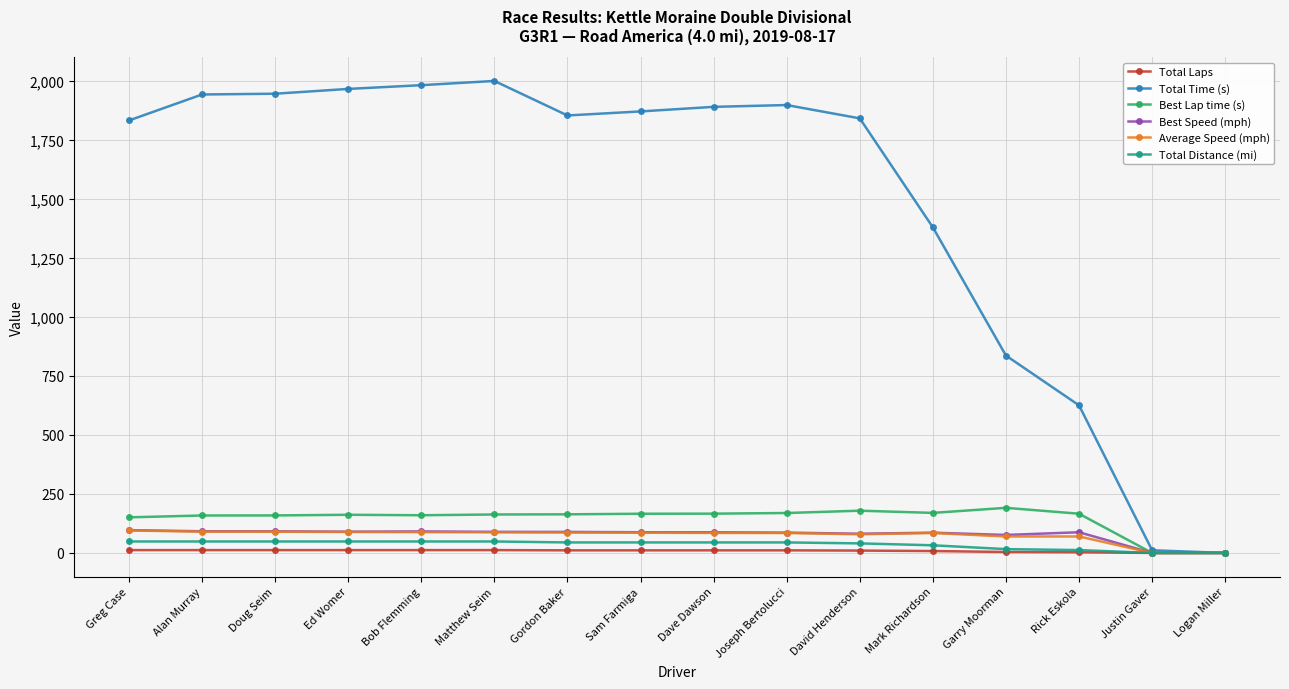

What is the greatest value displayed?

2000.4